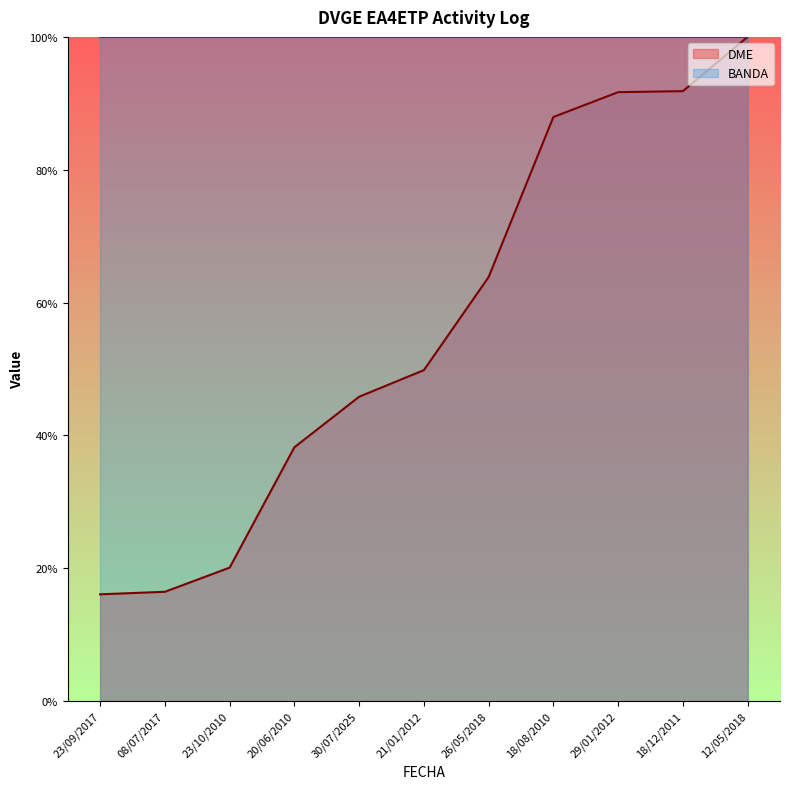

The value at 08/07/2017 is 16.5. True or false?

True